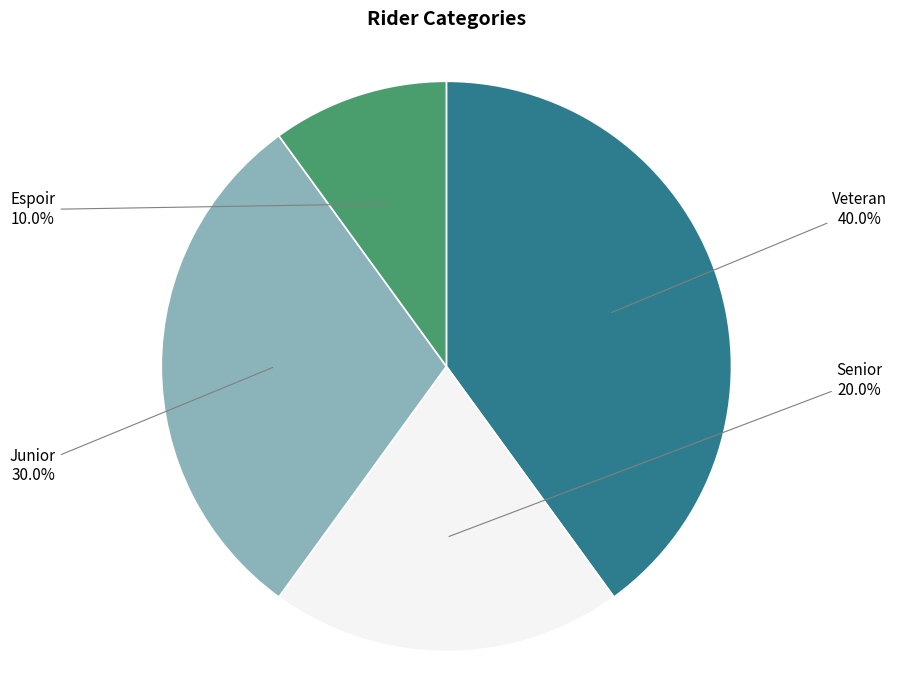

To the nearest percent, what is the difference between the largest and smallest slice percentages?

30%